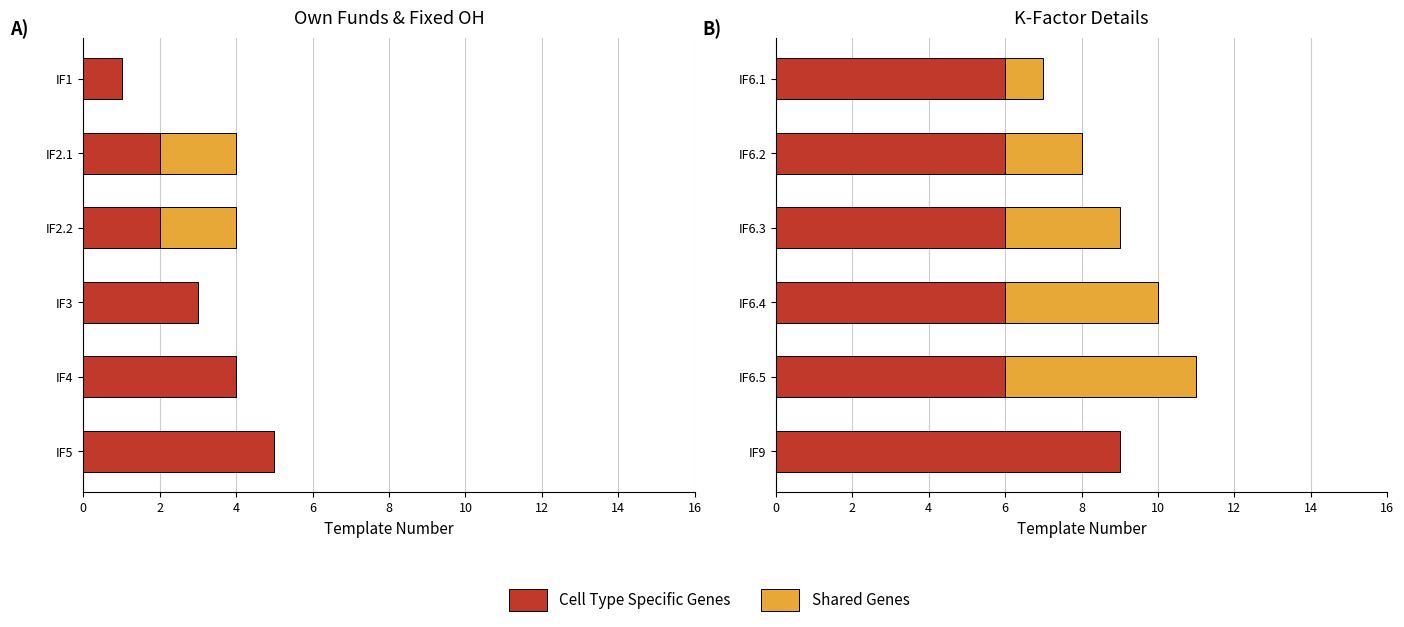

Rank the series at IF9 from highest to lowest value.

Cell Type Specific Genes, Shared Genes